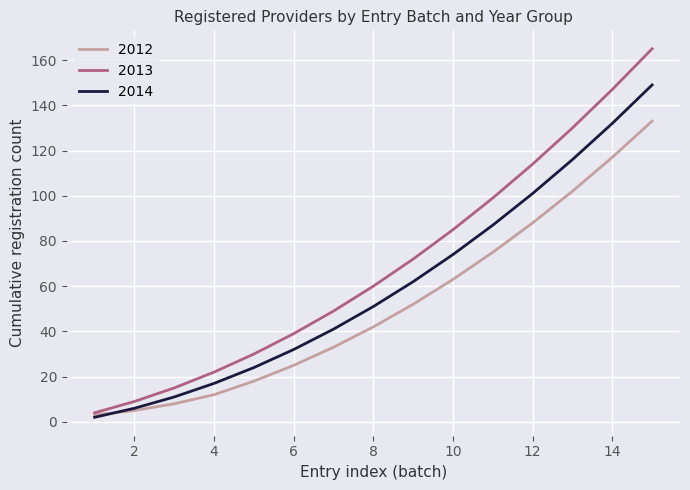

Rank the series by their maximum value, from lowest to highest.

2012, 2014, 2013